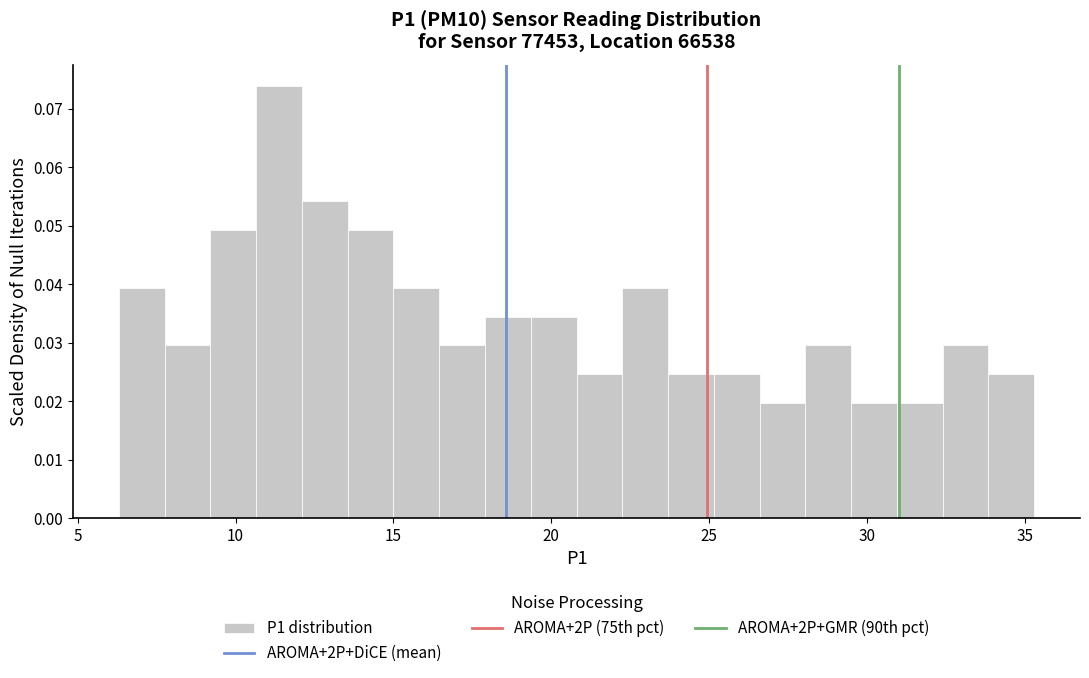

Read against the x-axis, roughly where is the centre of the tallest bar?

11.5